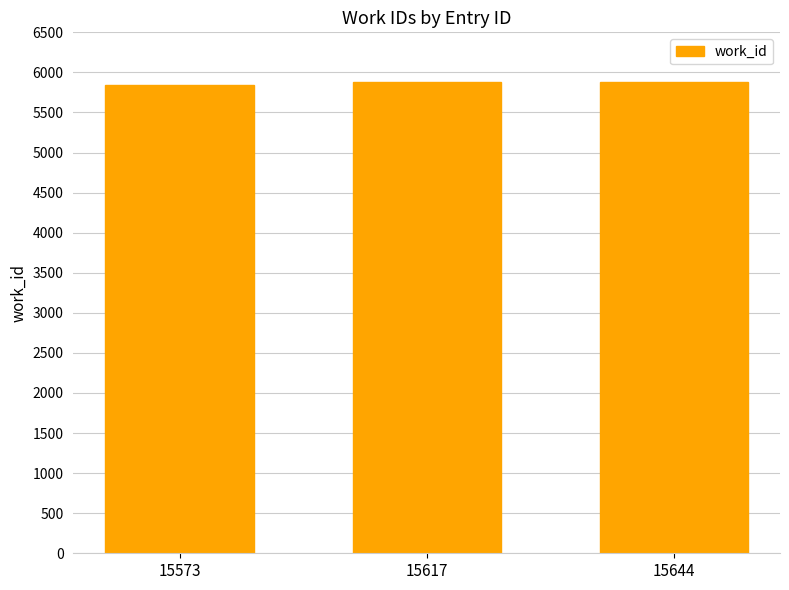

What is the difference between the values at 15573 and 15644?

33